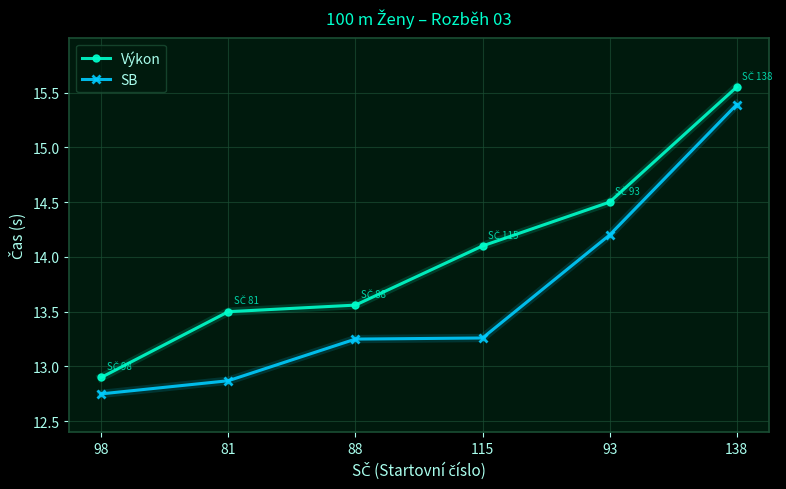

Where does the SB series first go above 13?

88